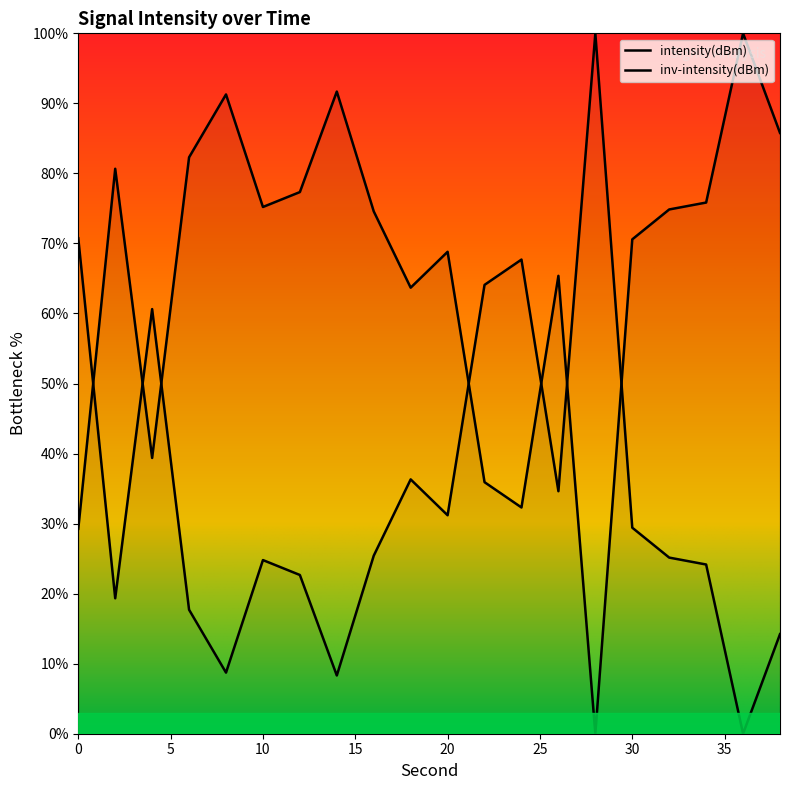

What is the value of the 10th point from the left?

63.7